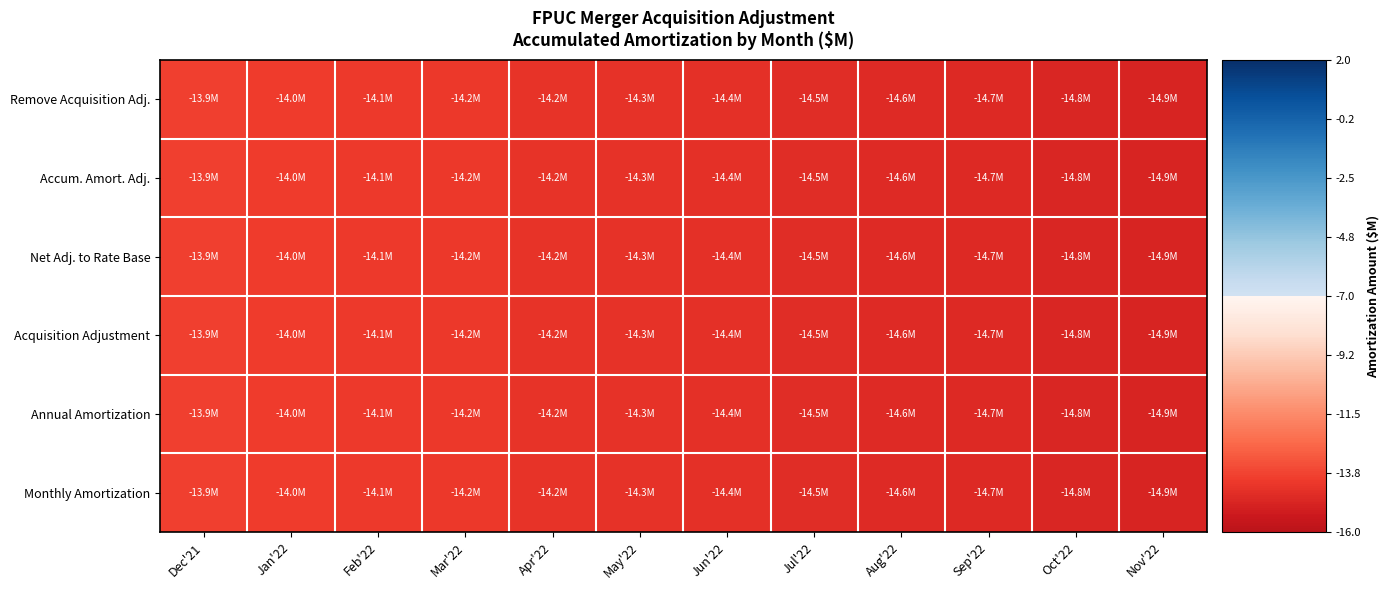

What is the lowest value of the Acquisition Adjustment series?

-14.9